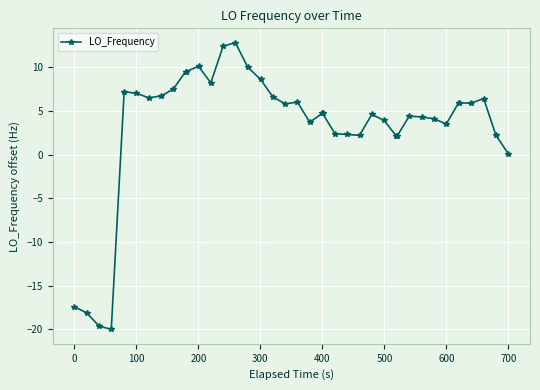

What is the sum of all values?

134.7